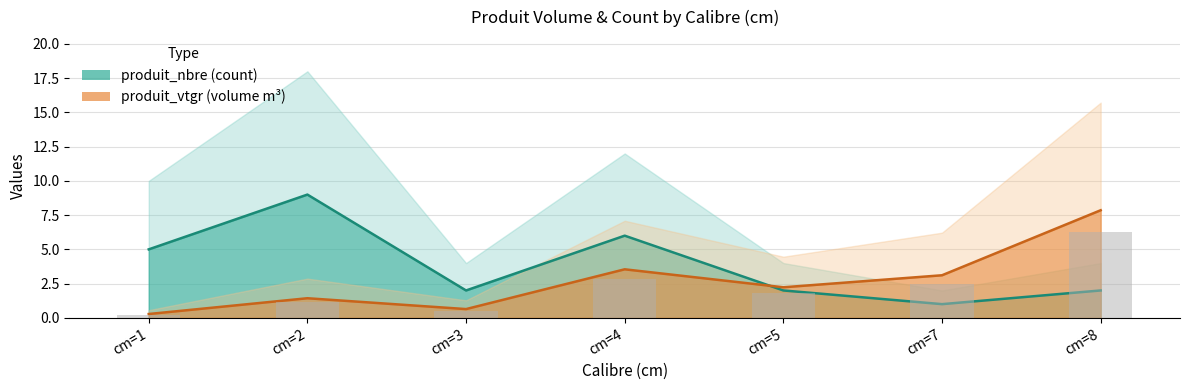

What is the difference between the second highest and minimum values in the produit_vtgr series?

3.3